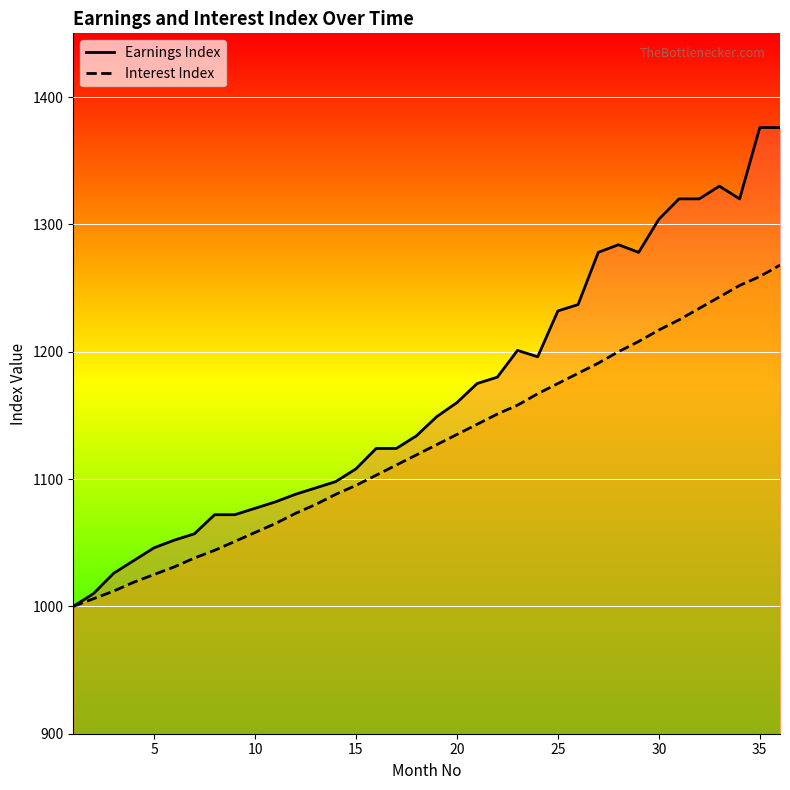

Which series has the largest total across all categories?

Earnings Index